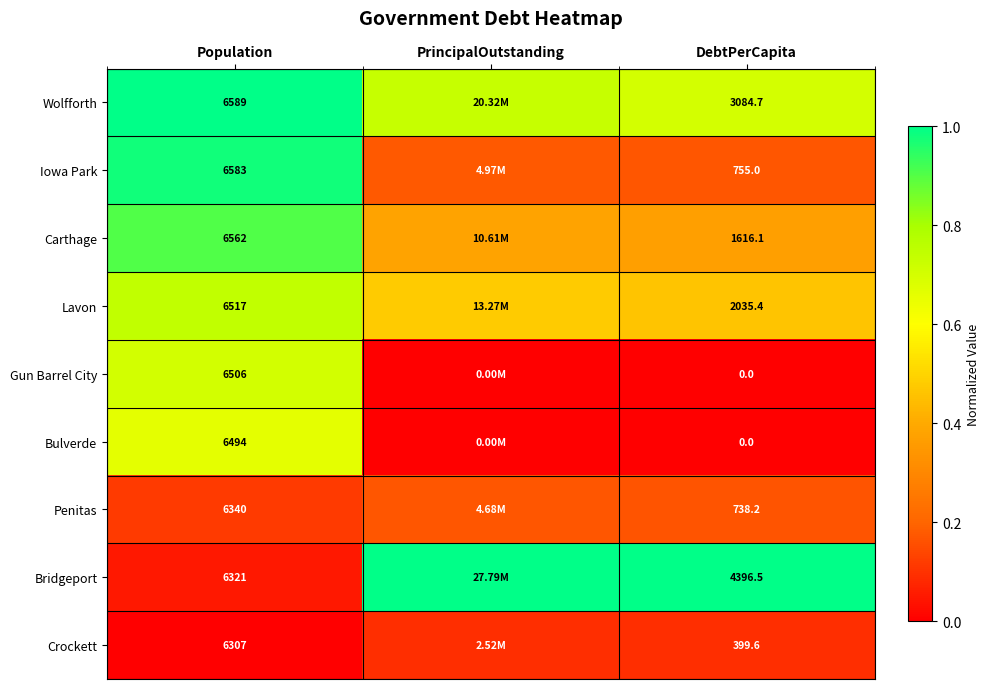

Which series changed the most between Population and DebtPerCapita?

Gun Barrel City